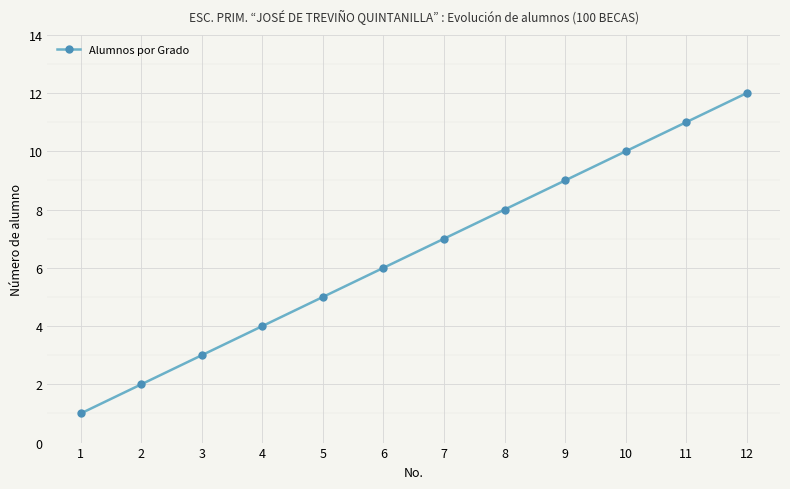

What is the value of the 5th point from the left?

5